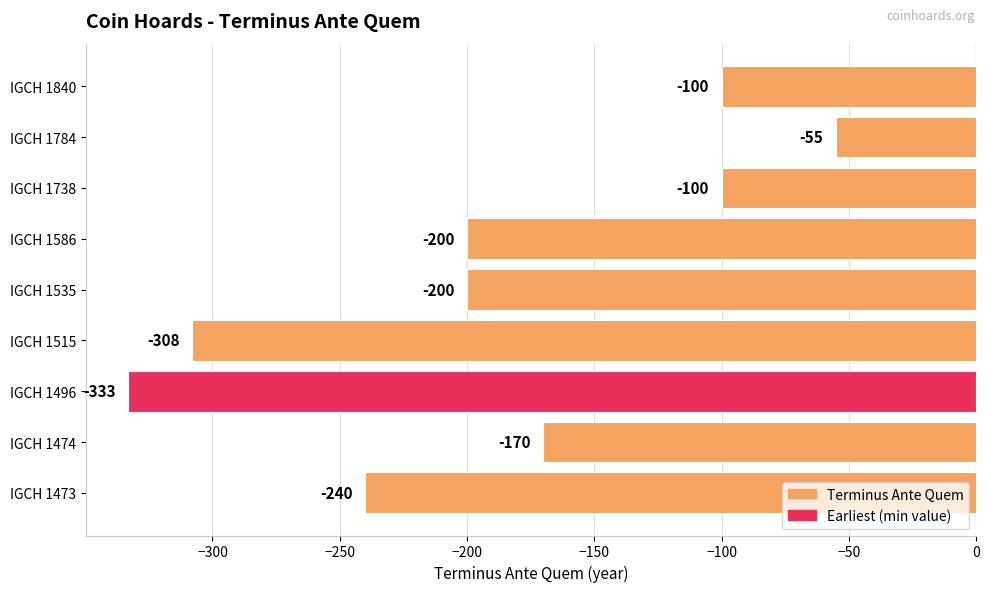

What is the sum of all values?

-1706